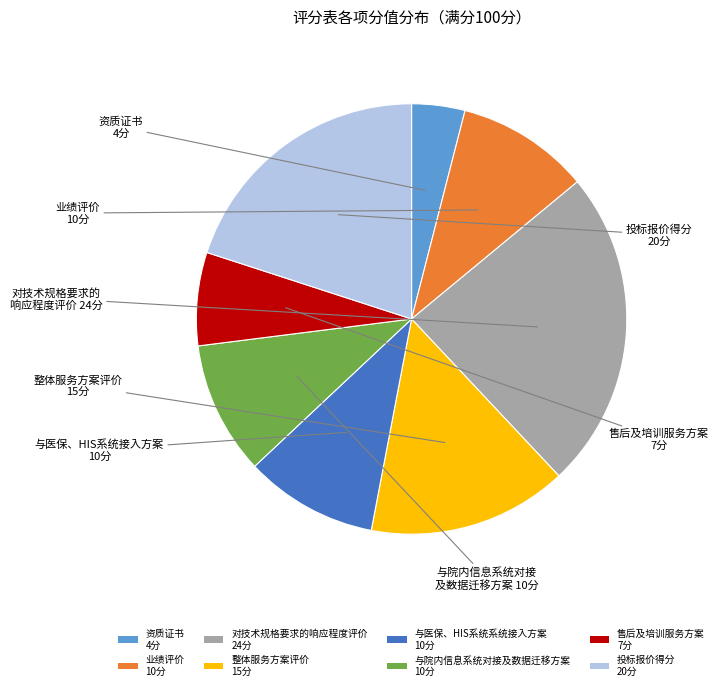

Does 投标报价得分 account for over 50% of the chart?

No